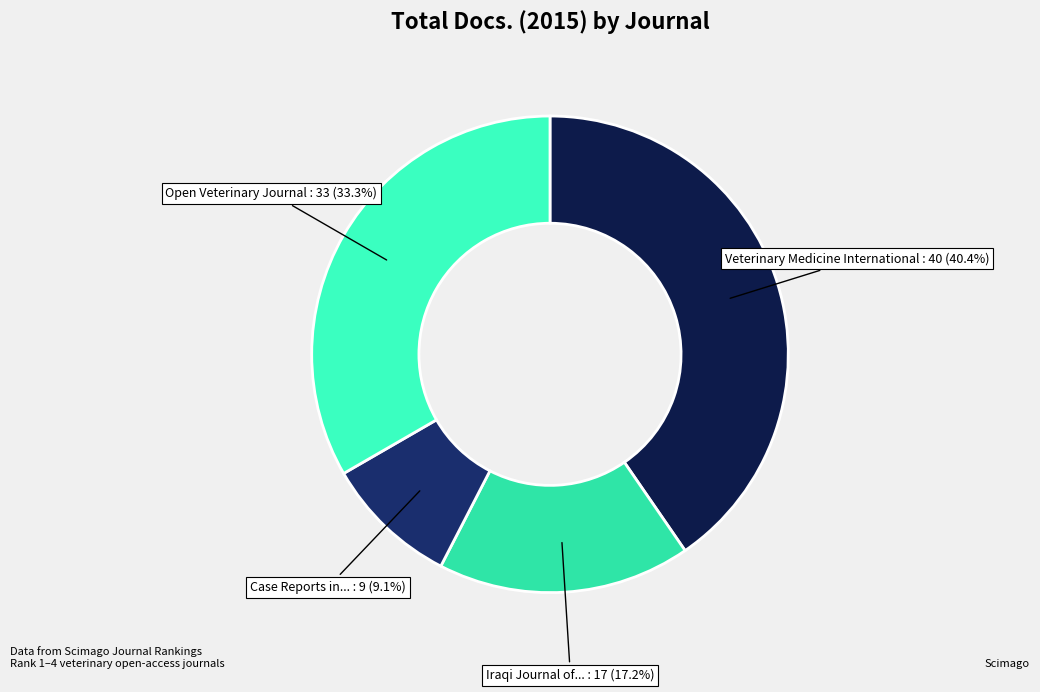

Which category has the smallest portion of the pie?

Case Reports in Veterinary Medicine